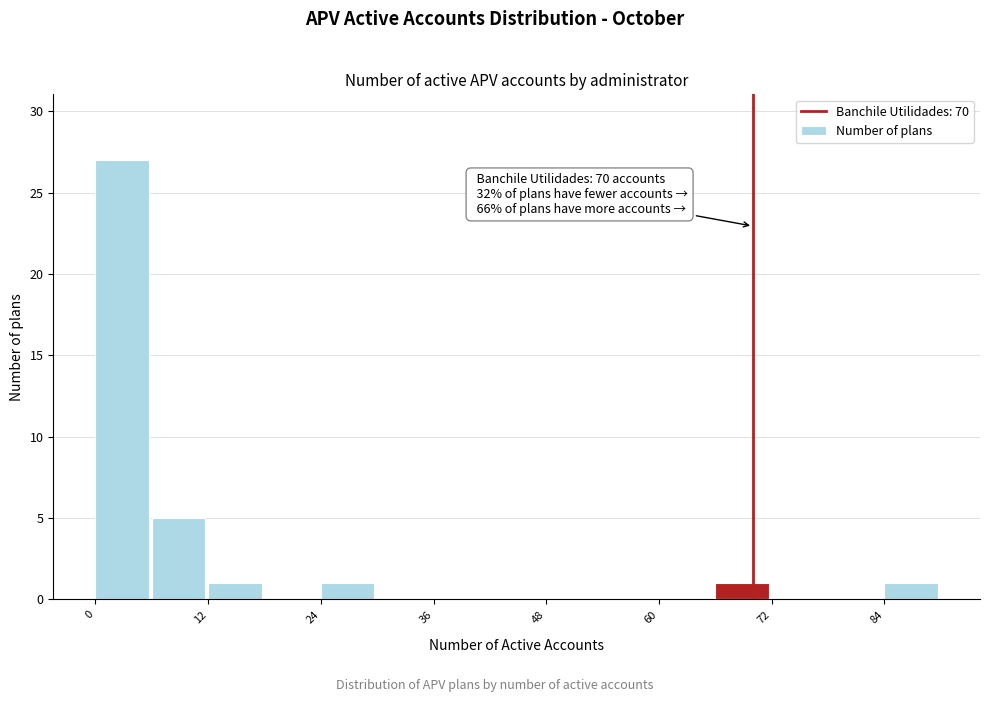

Read against the x-axis, roughly where is the centre of the tallest bar?

2